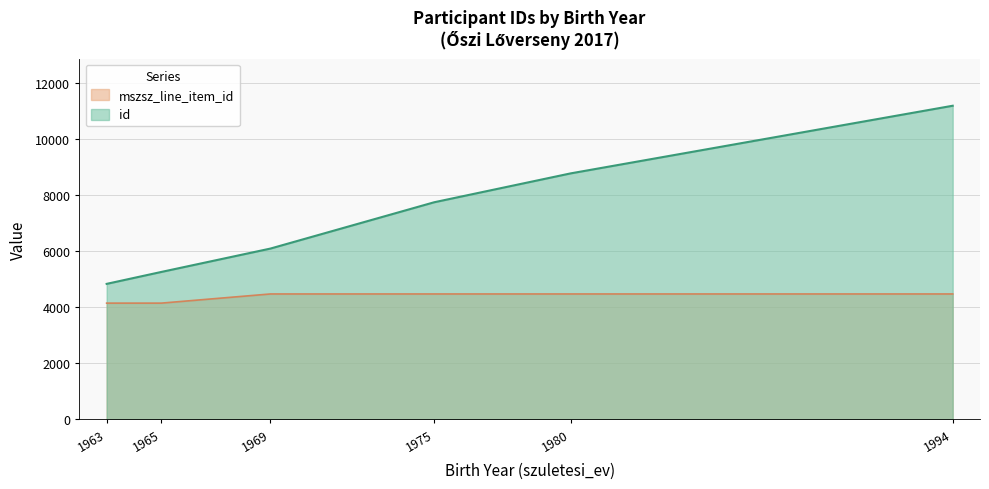

At 1969, list the series in order from largest to smallest.

id, mszsz_line_item_id